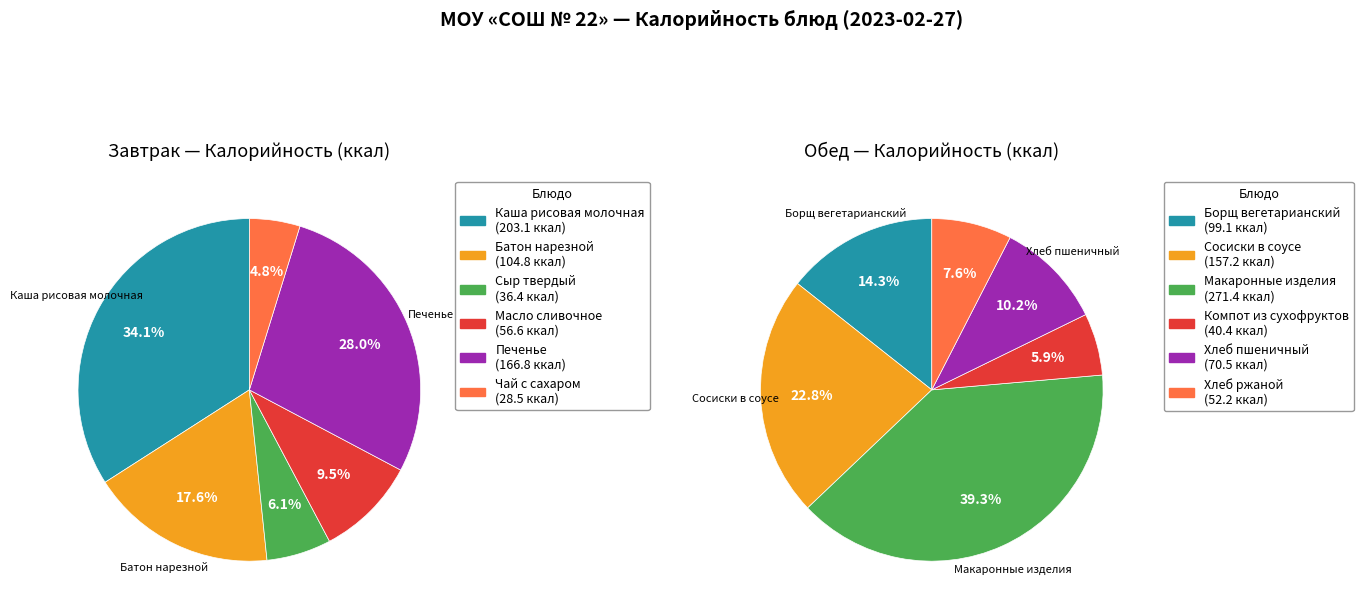

What is the difference between the highest and lowest values at 0?

104.1